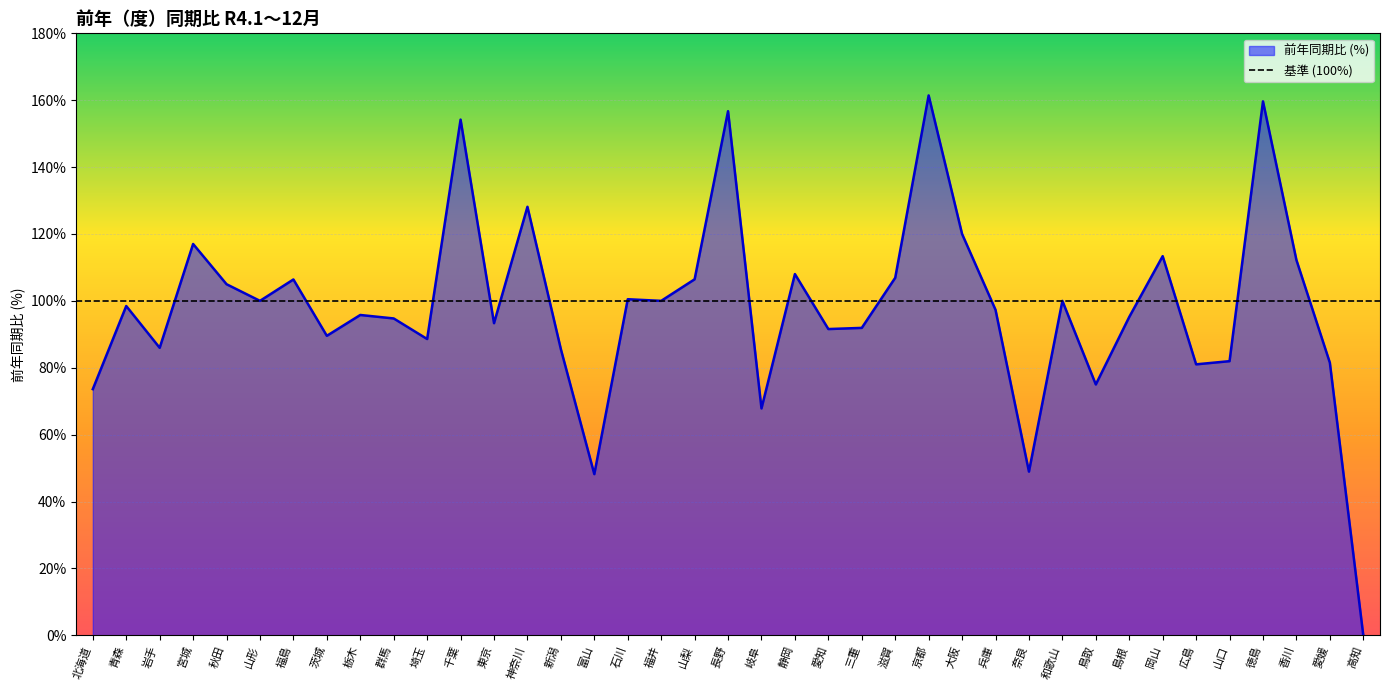

List the labels in order of value, largest first.

京都, 徳島, 長野, 千葉, 神奈川, 大阪, 宮城, 岡山, 香川, 静岡, 滋賀, 山梨, 福島, 秋田, 石川, 山形, 福井, 和歌山, 青森, 兵庫, 栃木, 島根, 群馬, 東京, 三重, 愛知, 茨城, 埼玉, 岩手, 新潟, 山口, 愛媛, 広島, 鳥取, 北海道, 岐阜, 奈良, 富山, 高知